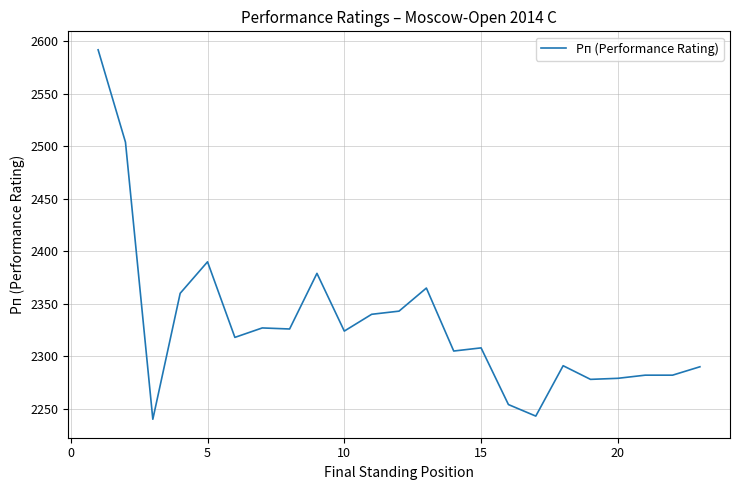

What is the difference between the maximum and minimum values?

352